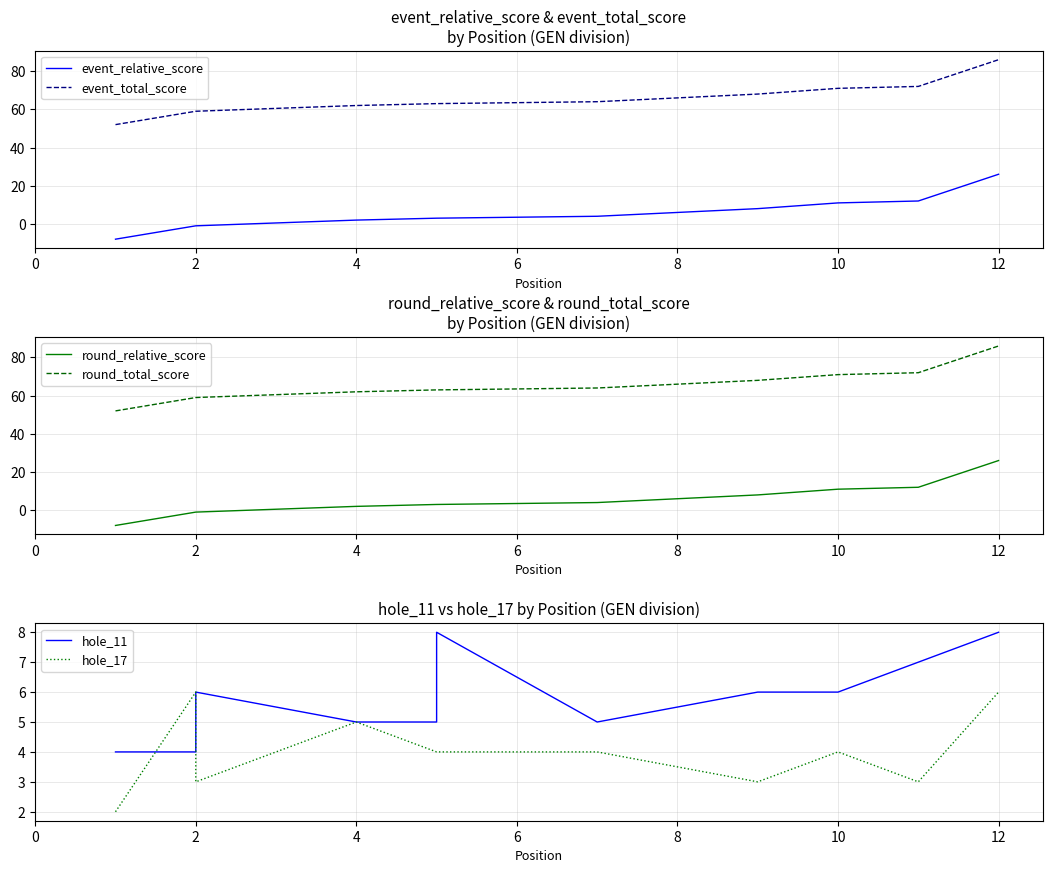

Which has a higher value, 2 or 12?

12